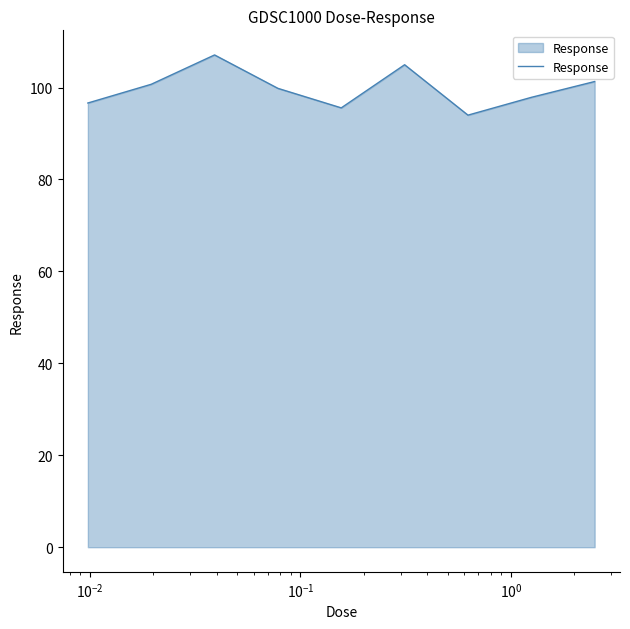

What is the minimum value shown in the chart?

94.0